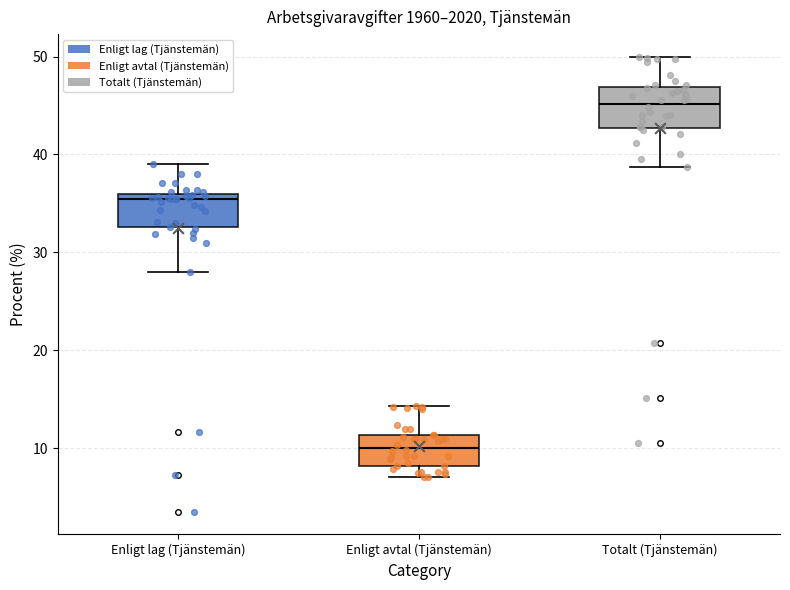

Reading left to right, transcribe this box plot: for each box, give where its median line is, the range the box spans, and where its two whiskers end, as read against the y-axis. The values are not printed on the chart, so give them approximately, as read against the axis.

Enligt lag (Tjänstemän): median 35, box 33 to 36, whiskers 28 to 39
Enligt avtal (Tjänstemän): median 10, box 8 to 11, whiskers 7 to 14
Totalt (Tjänstemän): median 45, box 43 to 47, whiskers 39 to 50